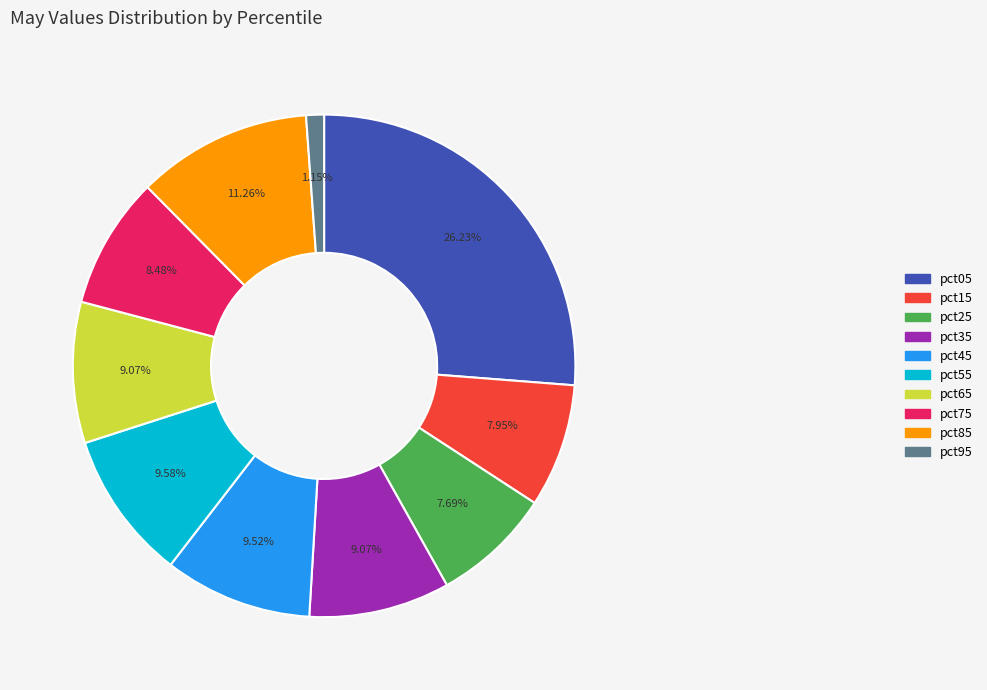

What percentage is the pct25 slice, to the nearest percent?

8%